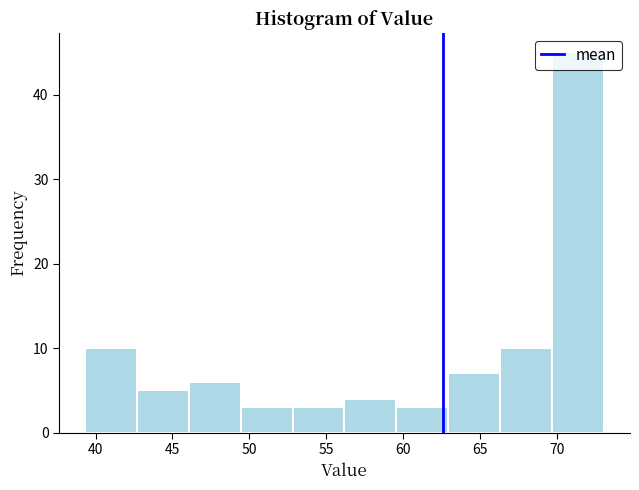

How tall is the bar that spans 63.0 to 66.5 on the x-axis? Neither the bar edges nor the heights are printed on the chart, so give them approximately, as read against the axes.

7